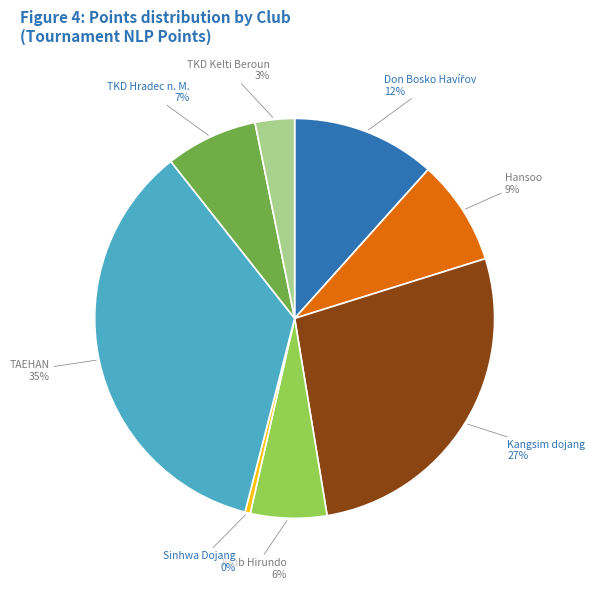

Which category has the biggest portion of the pie?

TAEHAN